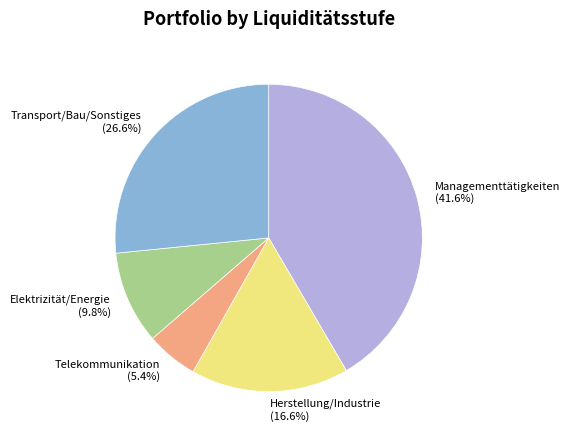

How much of the chart is everything except Herstellung/Industrie (16.6%)?

83.4%